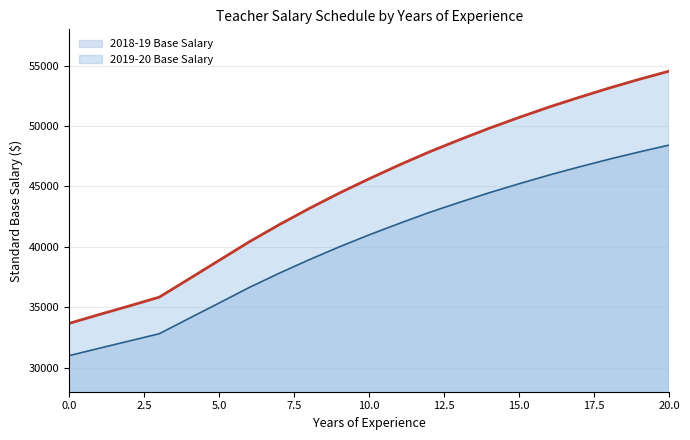

True or false: 2019-20 Base Salary has more than 0 interior local peaks.

False